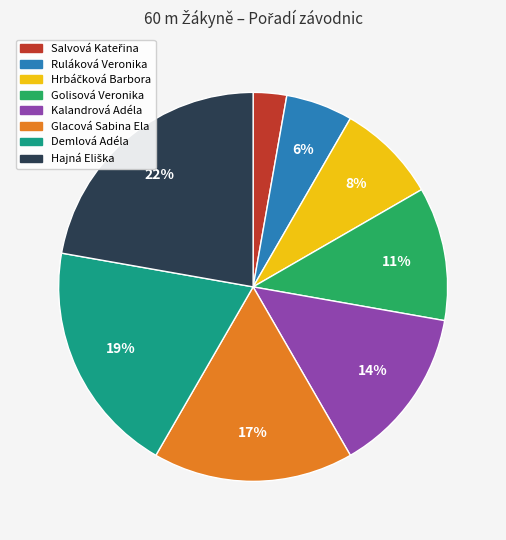

Is there a majority slice in this chart?

No